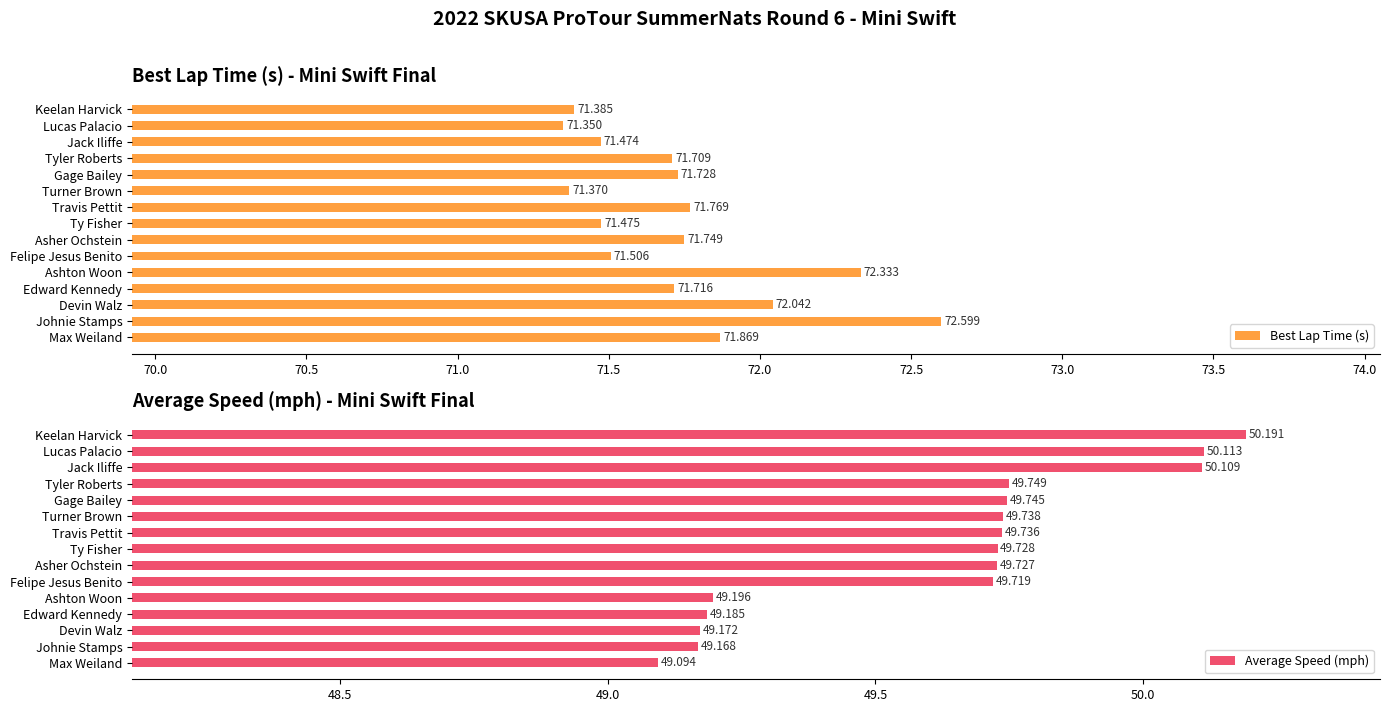

What is the difference between the Average Speed (mph) values at Keelan Harvick and Lucas Palacio?

0.1